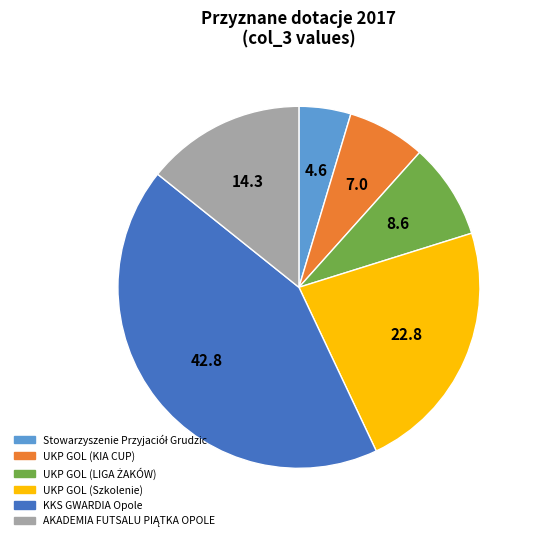

Is it true that UKP GOL (KIA CUP) is 7% of the pie?

True